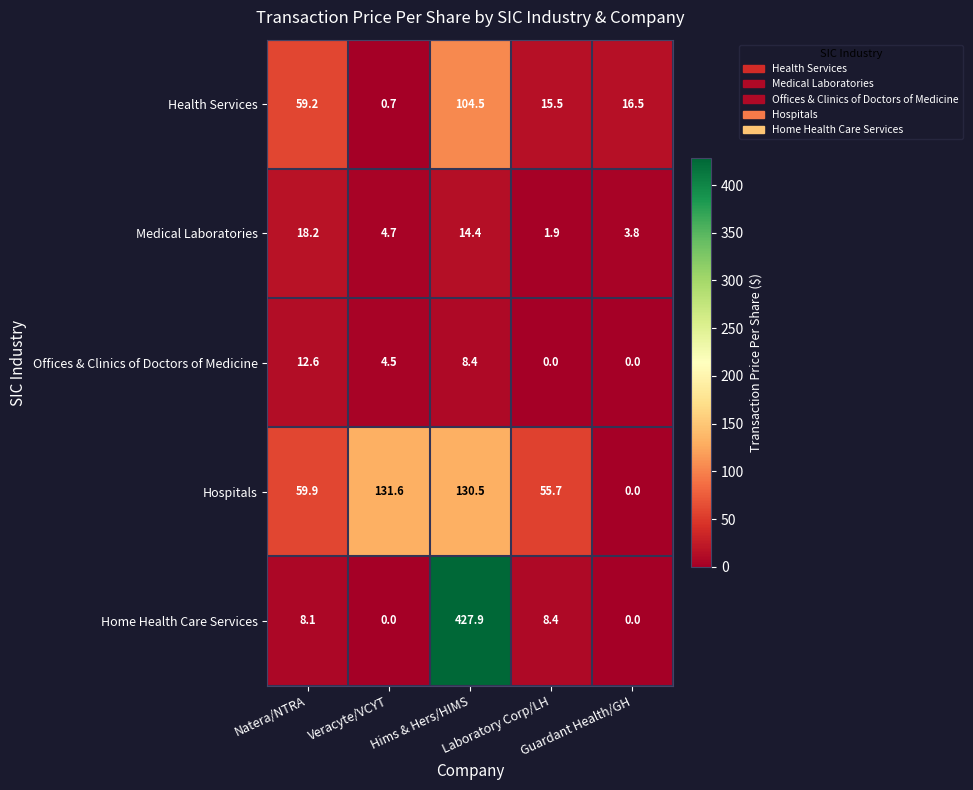

How many distinct data groups are displayed?

5